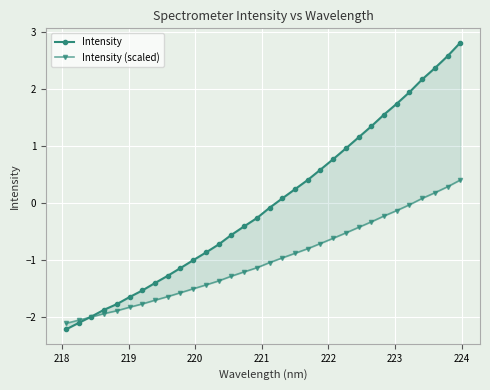

What is the minimum value for Intensity?

-2.2